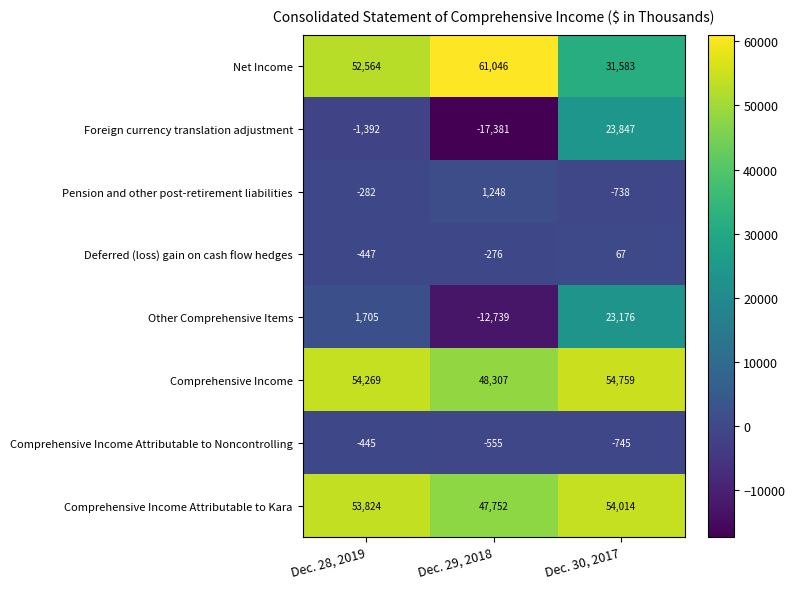

Rank the series at Dec. 28, 2019 from lowest to highest value.

Foreign currency translation adjustment, Deferred (loss) gain on cash flow hedges, Comprehensive Income Attributable to Noncontrolling, Pension and other post-retirement liabilities, Other Comprehensive Items, Net Income, Comprehensive Income Attributable to Kara, Comprehensive Income